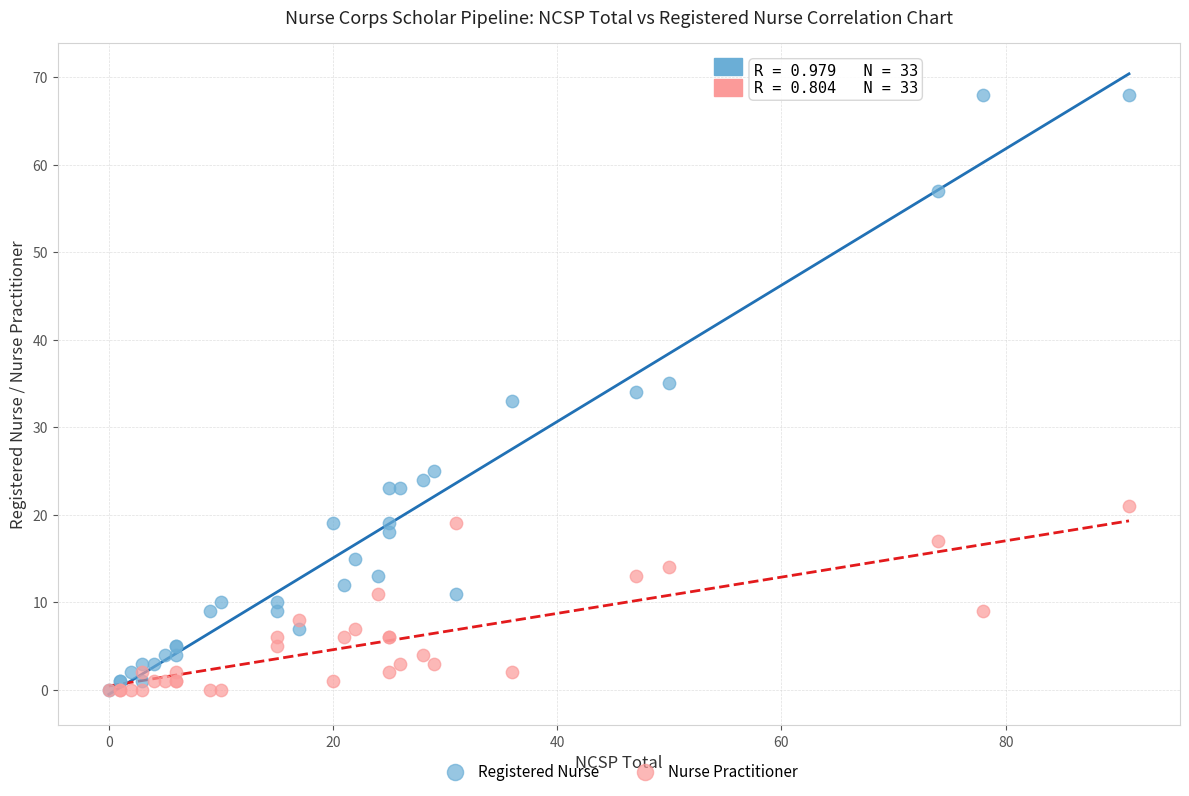

Which series has the widest spread of Y values?

Registered Nurse